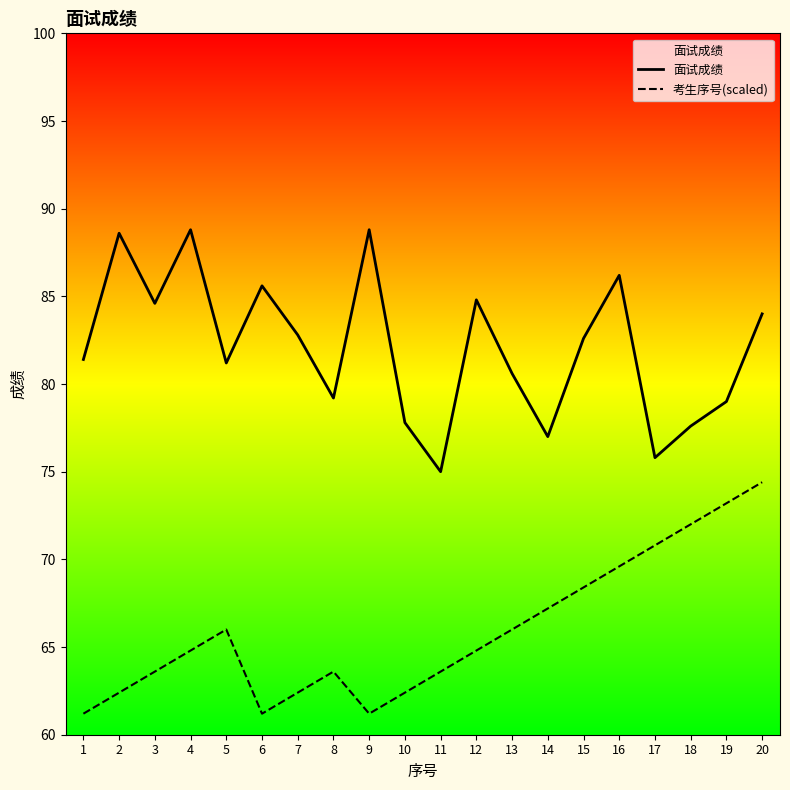

Is this an area chart (filled region under the line)?

No